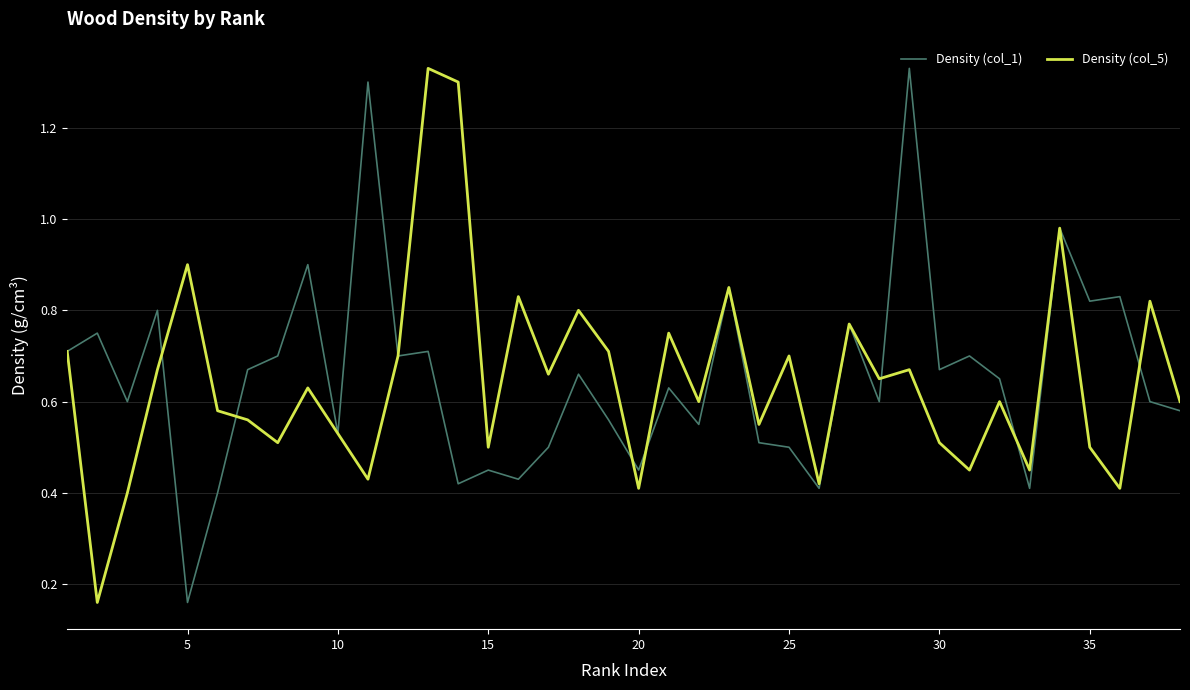

At which label does Density (col_1) reach its minimum?

5